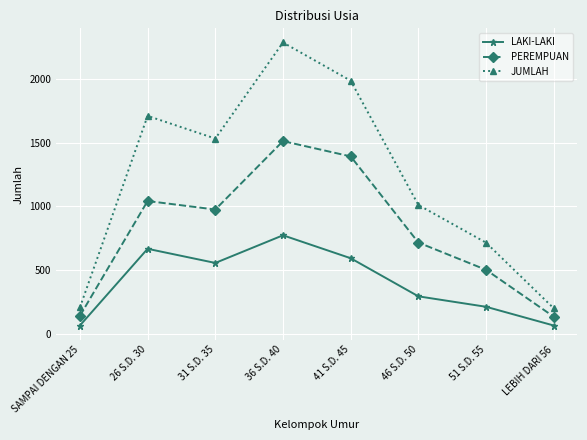

Which series has the largest total across all categories?

JUMLAH